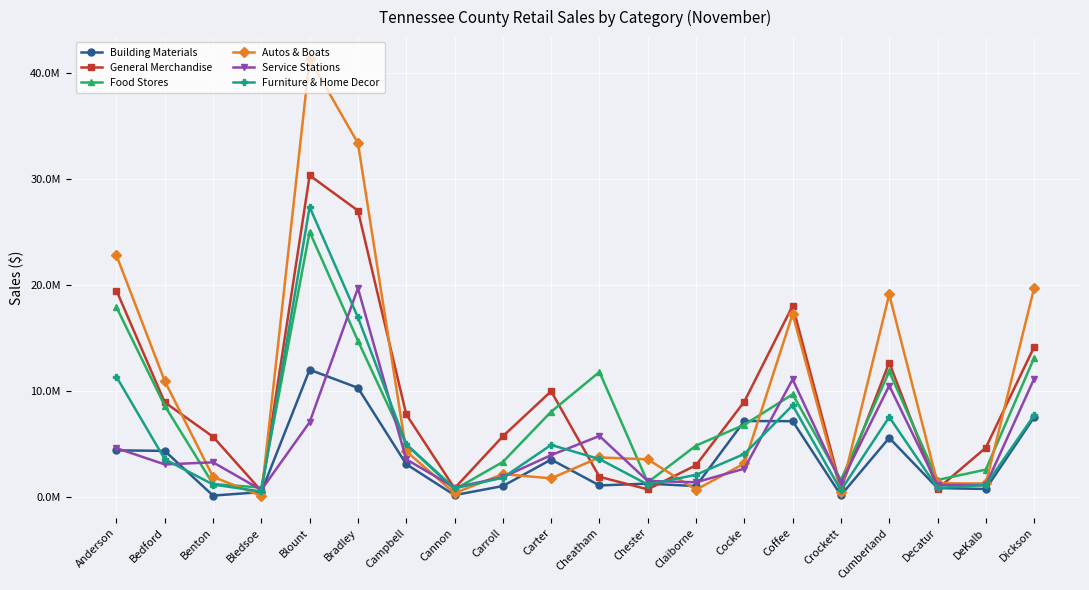

What is the label of the 17th point from the right?

Bledsoe